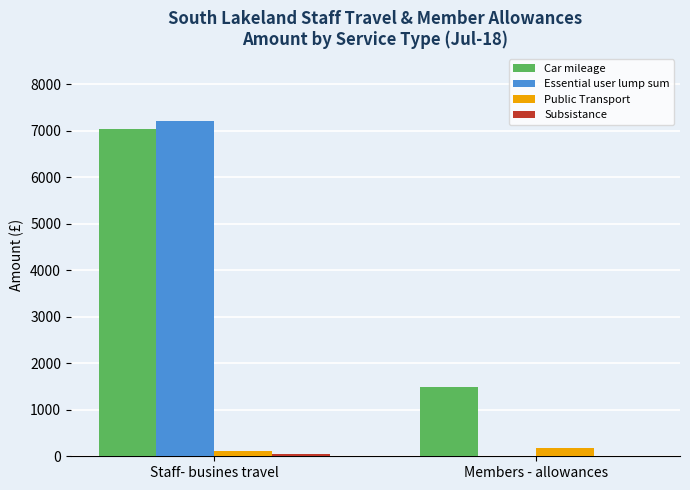

What is the maximum value shown in the chart?

7213.2